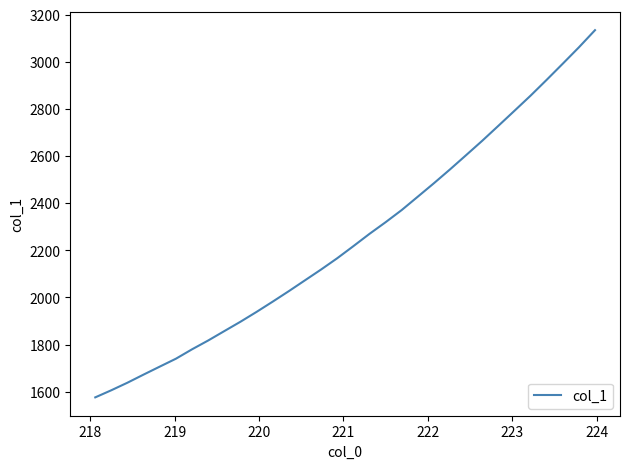

What is the difference between the maximum and minimum values?

1558.5